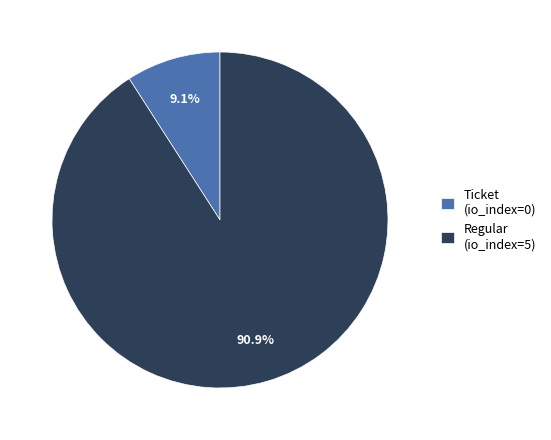

Between Regular (io_index=5) and Ticket (io_index=0), which is larger?

Regular (io_index=5)